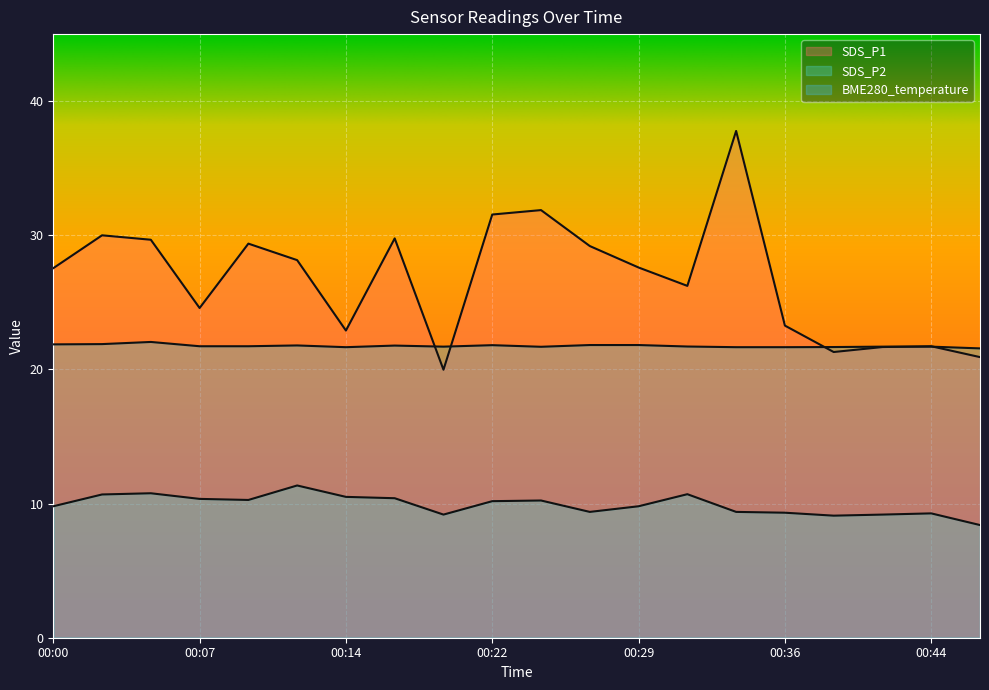

True or false: SDS_P2 and SDS_P1 intersect in this chart.

False